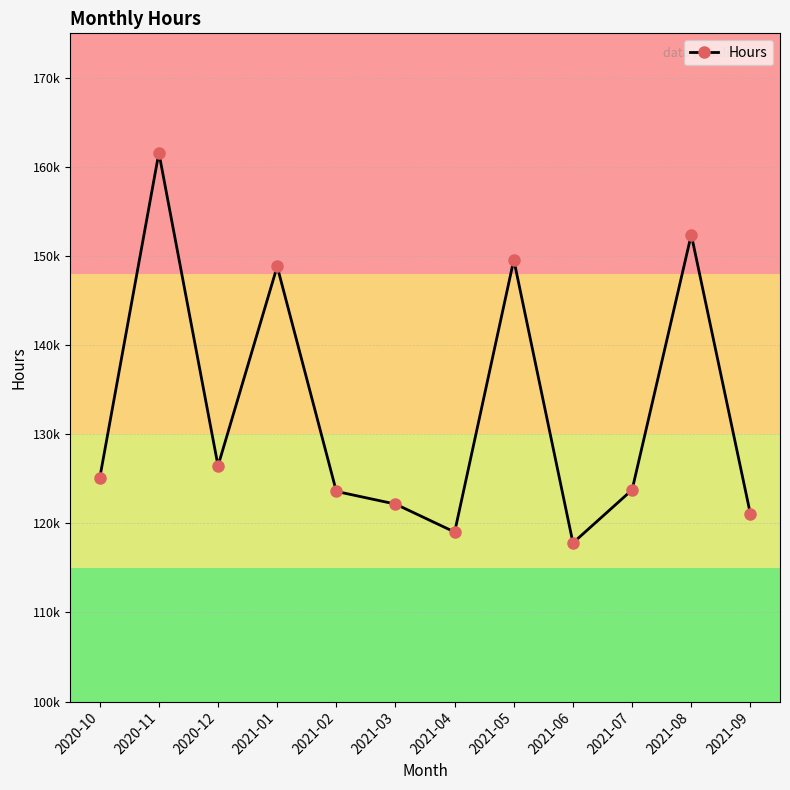

How many points are lower than both their immediate neighbors (excluding endpoints)?

3